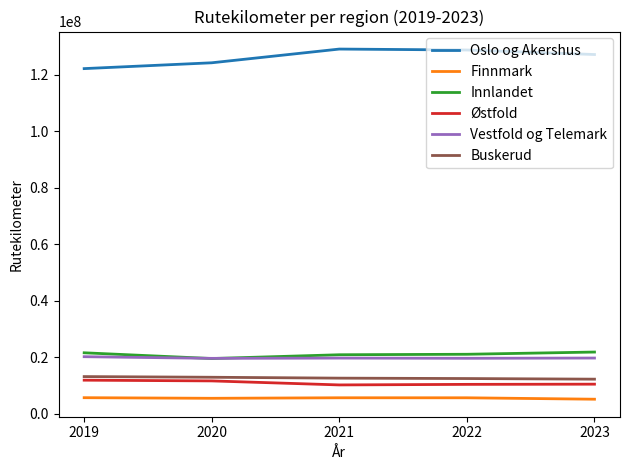

What is the spread (max minus min) of values at 2020?

118729963.6